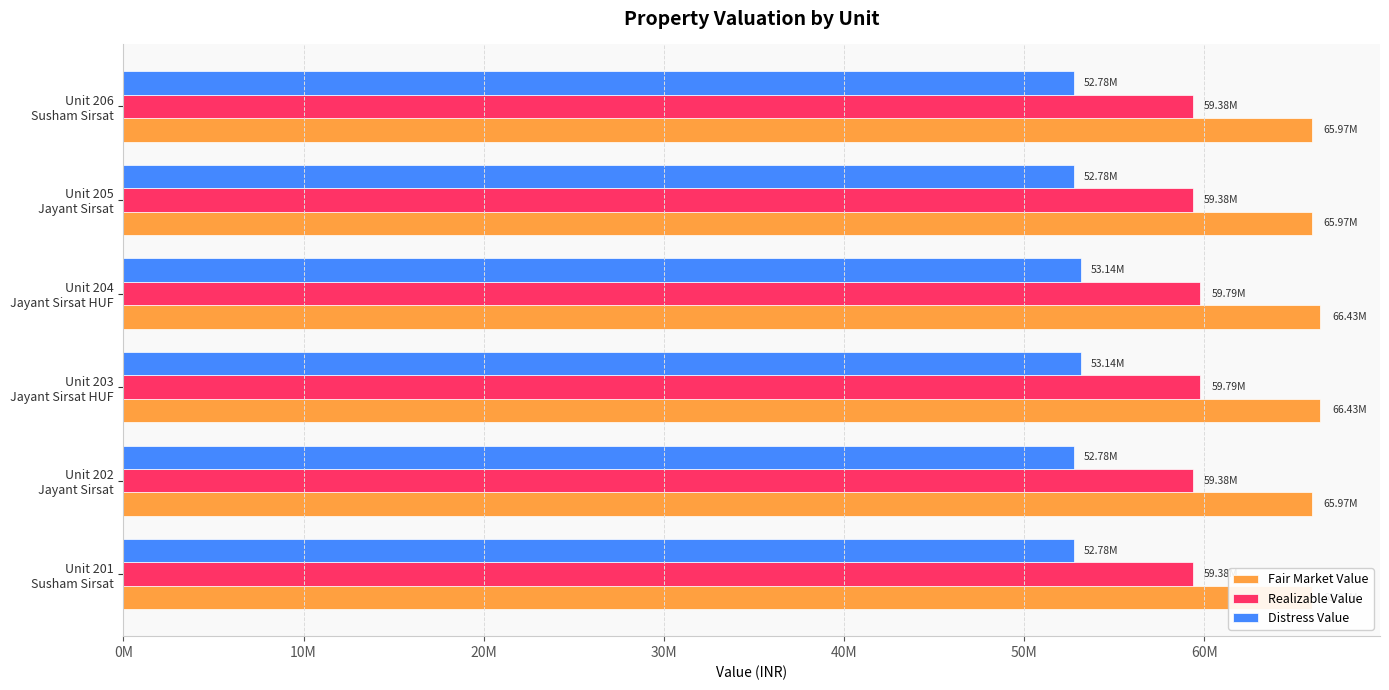

What is the sum of all Distress Value values?

317408000